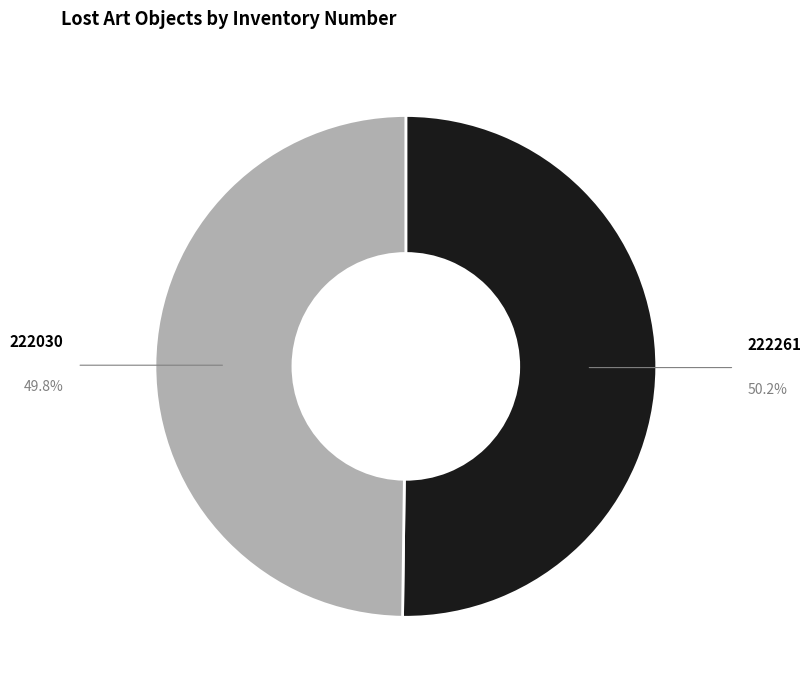

How many slices are in this pie chart?

2